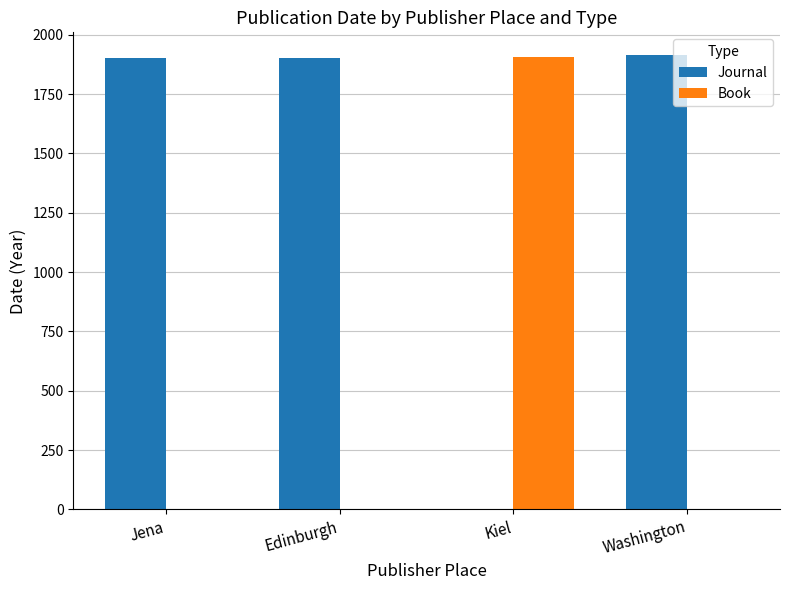

Is it true that Journal equals 1903 at Jena?

True